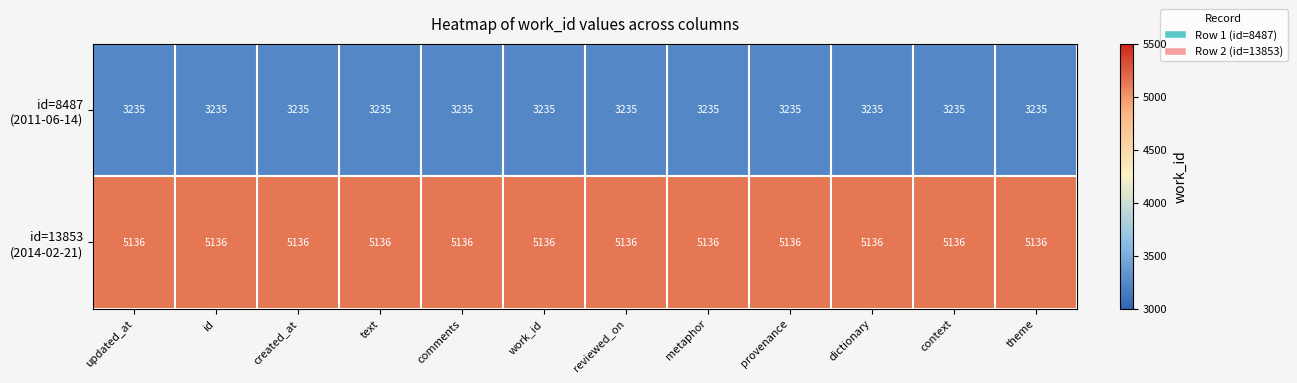

What is the difference between the highest and lowest values at reviewed_on?

1901